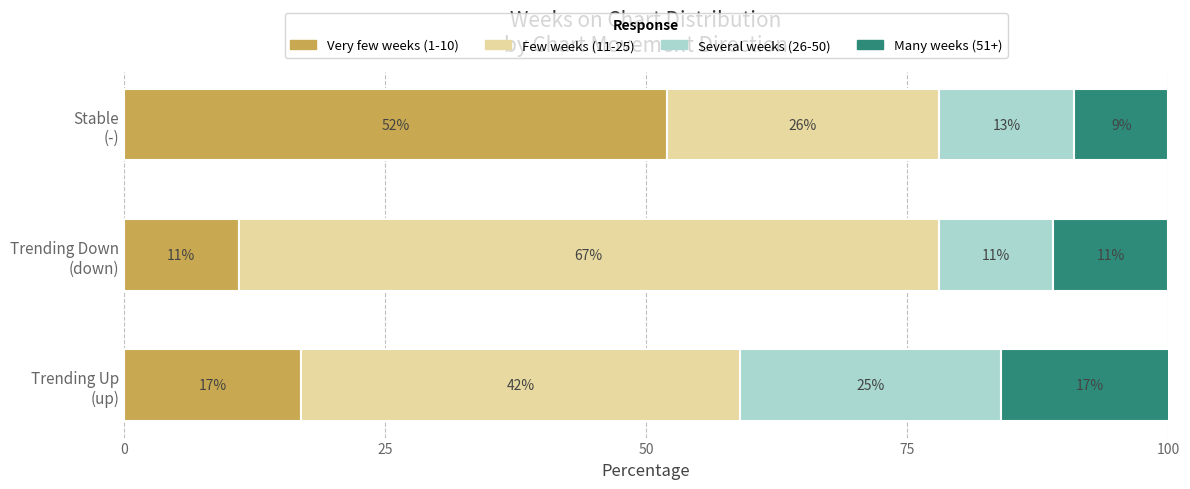

What is the maximum value for Very few weeks (1-10)?

52